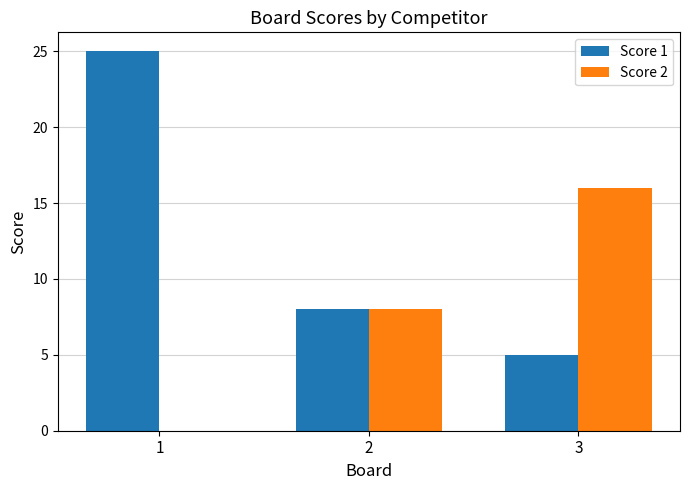

The Score 1 series shows 7 at 3. True or false?

False